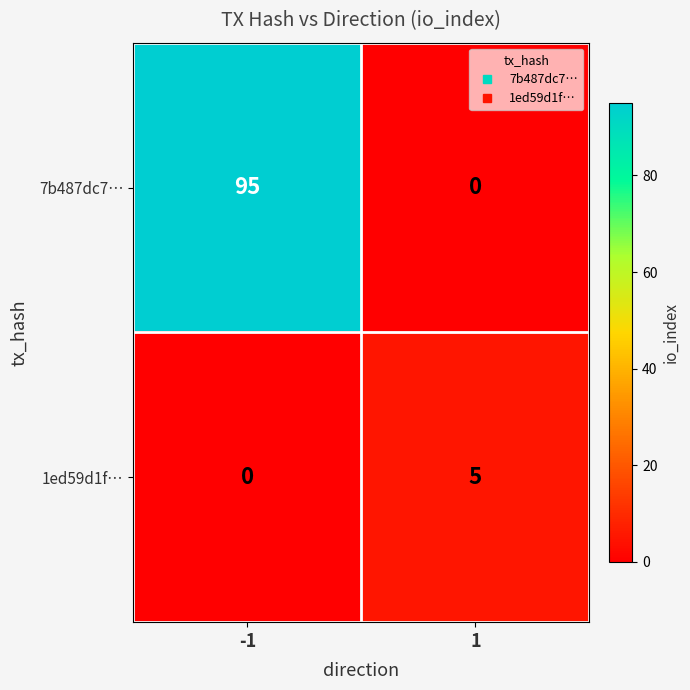

What is the greatest value displayed?

95